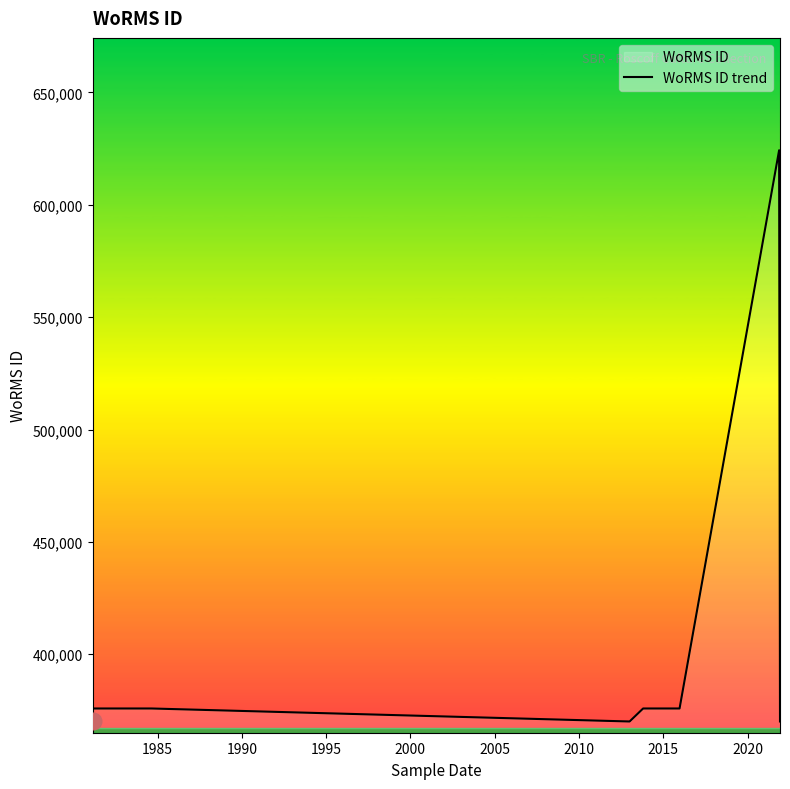

How many lines are shown in the chart?

1